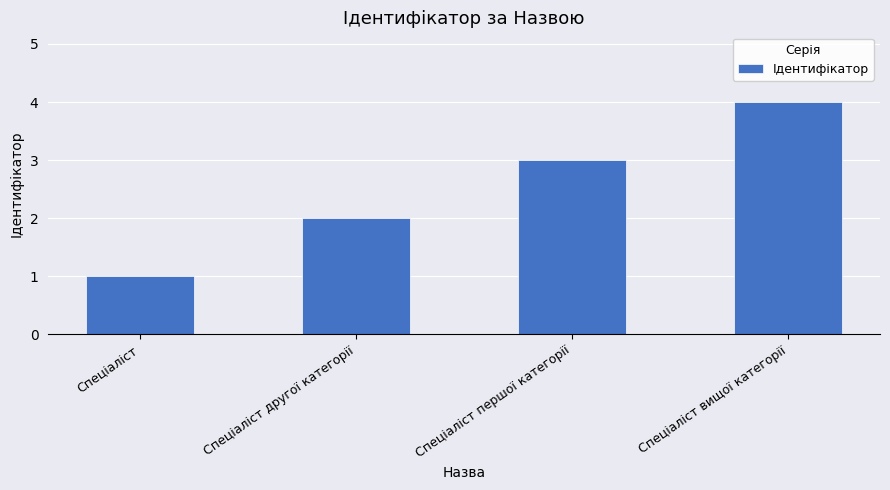

Reading left to right, list all the values displayed in this chart.

Спеціаліст=1	Спеціаліст другої категорії=2	Спеціаліст першої категорії=3	Спеціаліст вищої категорії=4